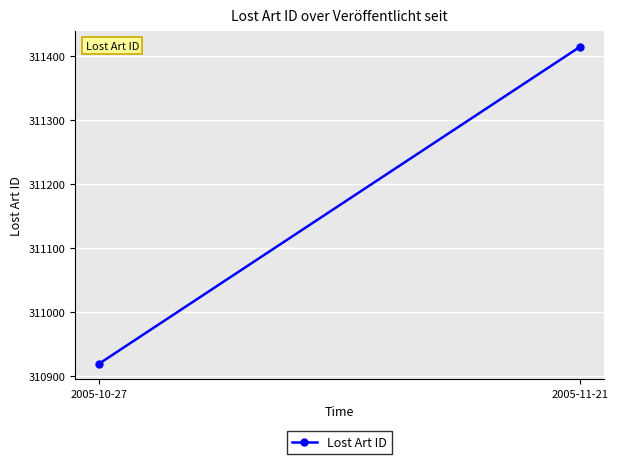

How many data points are less than 311414?

1